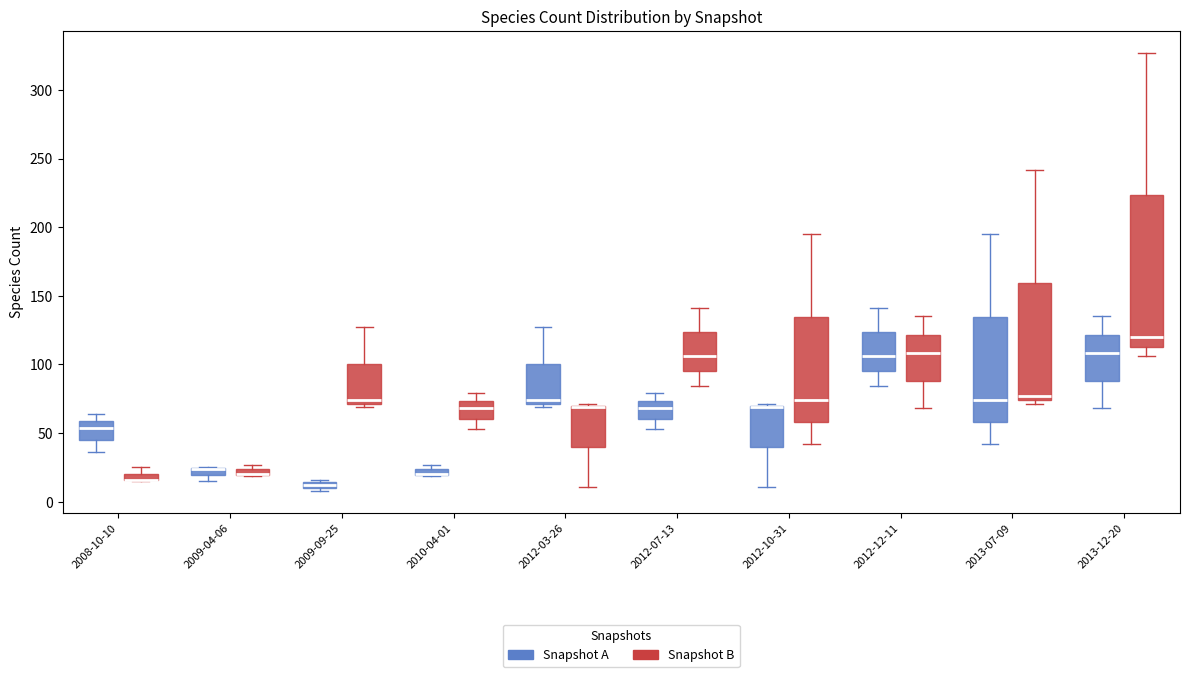

Comparing the boxes themselves (not the whiskers), which one is the tallest?

2013-12-20 (Snapshot B)